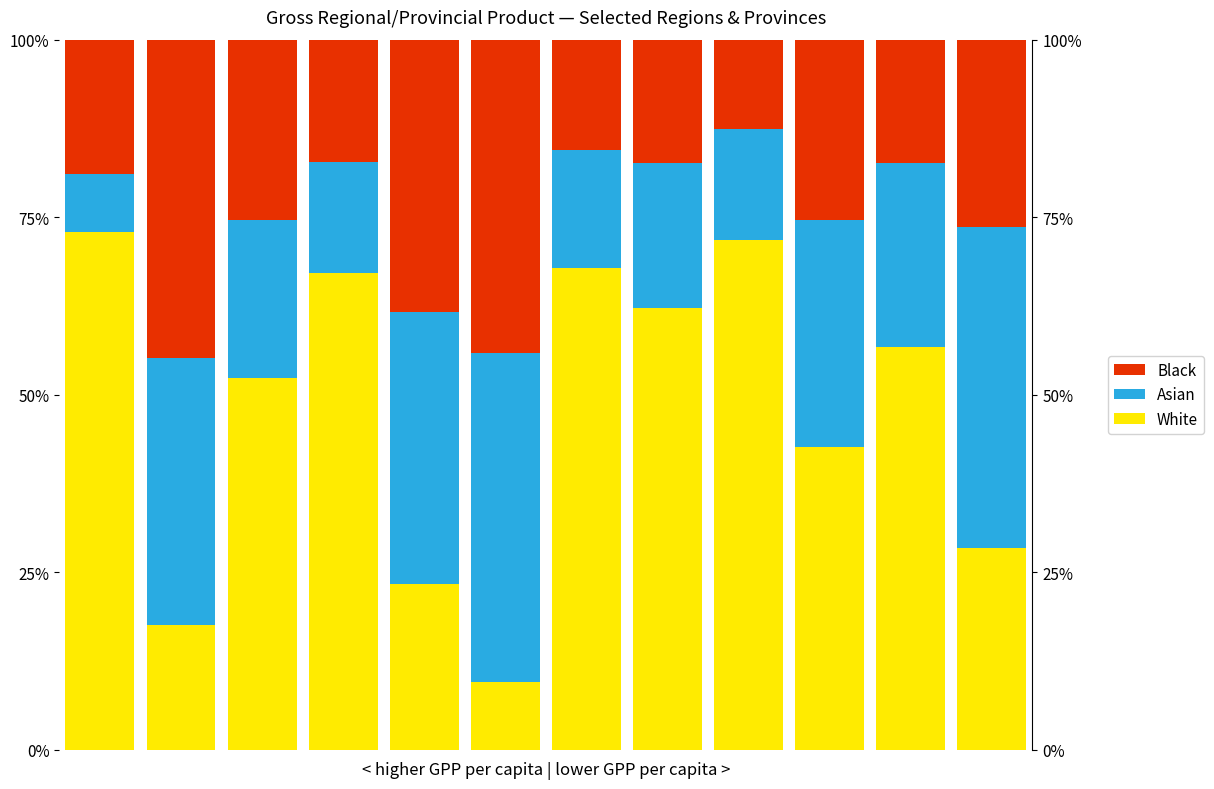

How many groups of bars are there?

12